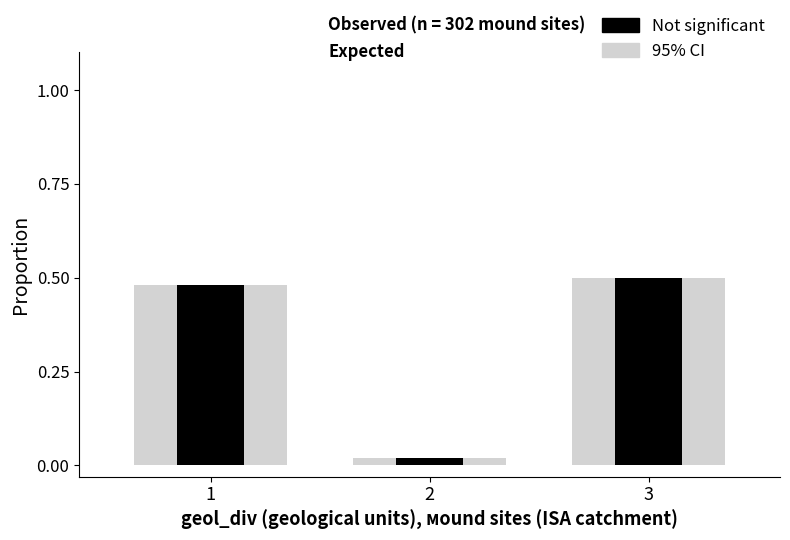

How many data points does each series have?

3